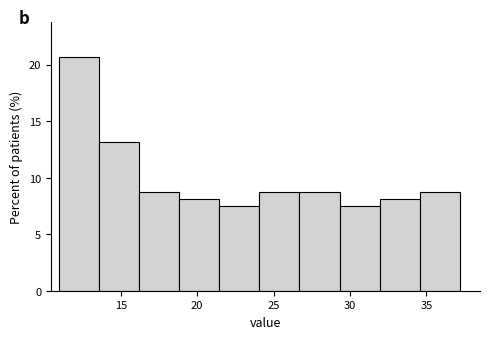

How tall is the bar that spans 29.5 to 32.0 on the x-axis? Neither the bar edges nor the heights are printed on the chart, so give them approximately, as read against the axes.

7.5